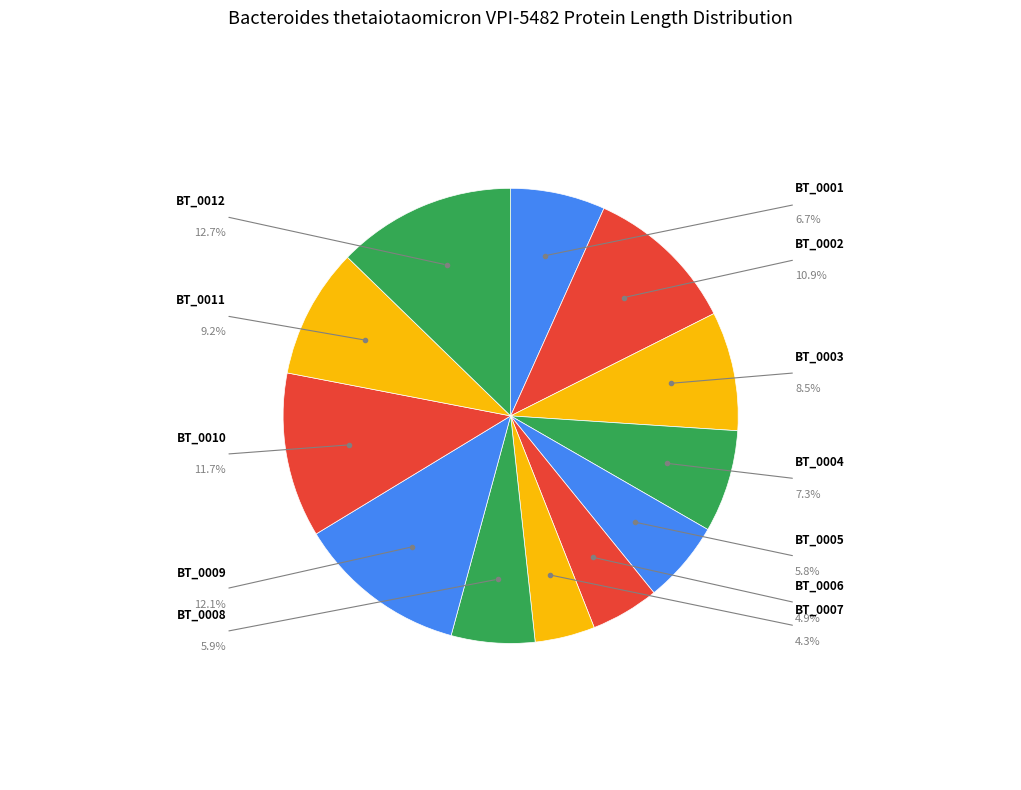

Which category has the biggest portion of the pie?

BT_0012